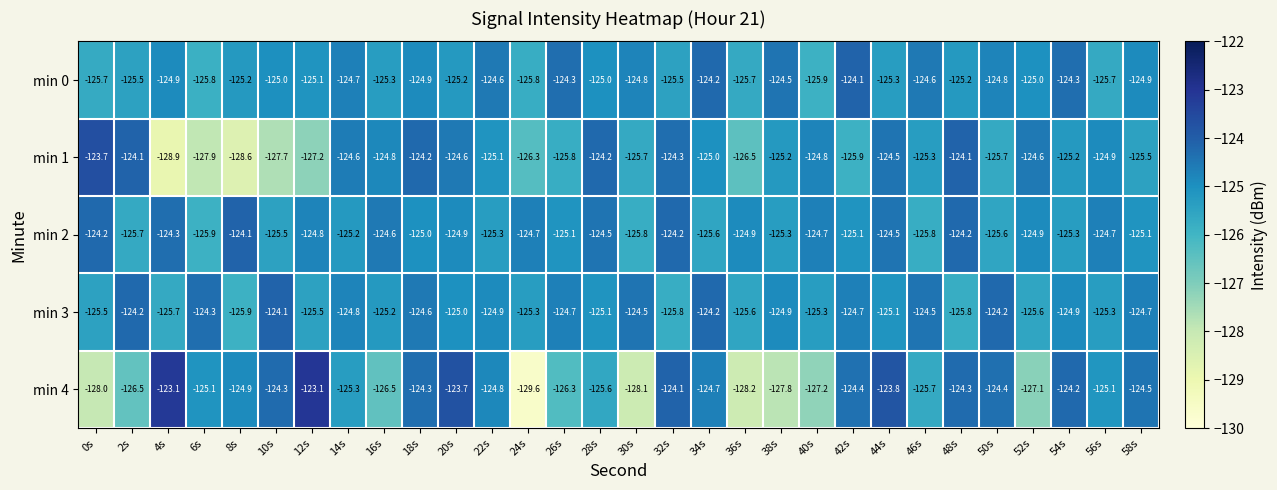

What is the minimum value shown in the chart?

-129.6